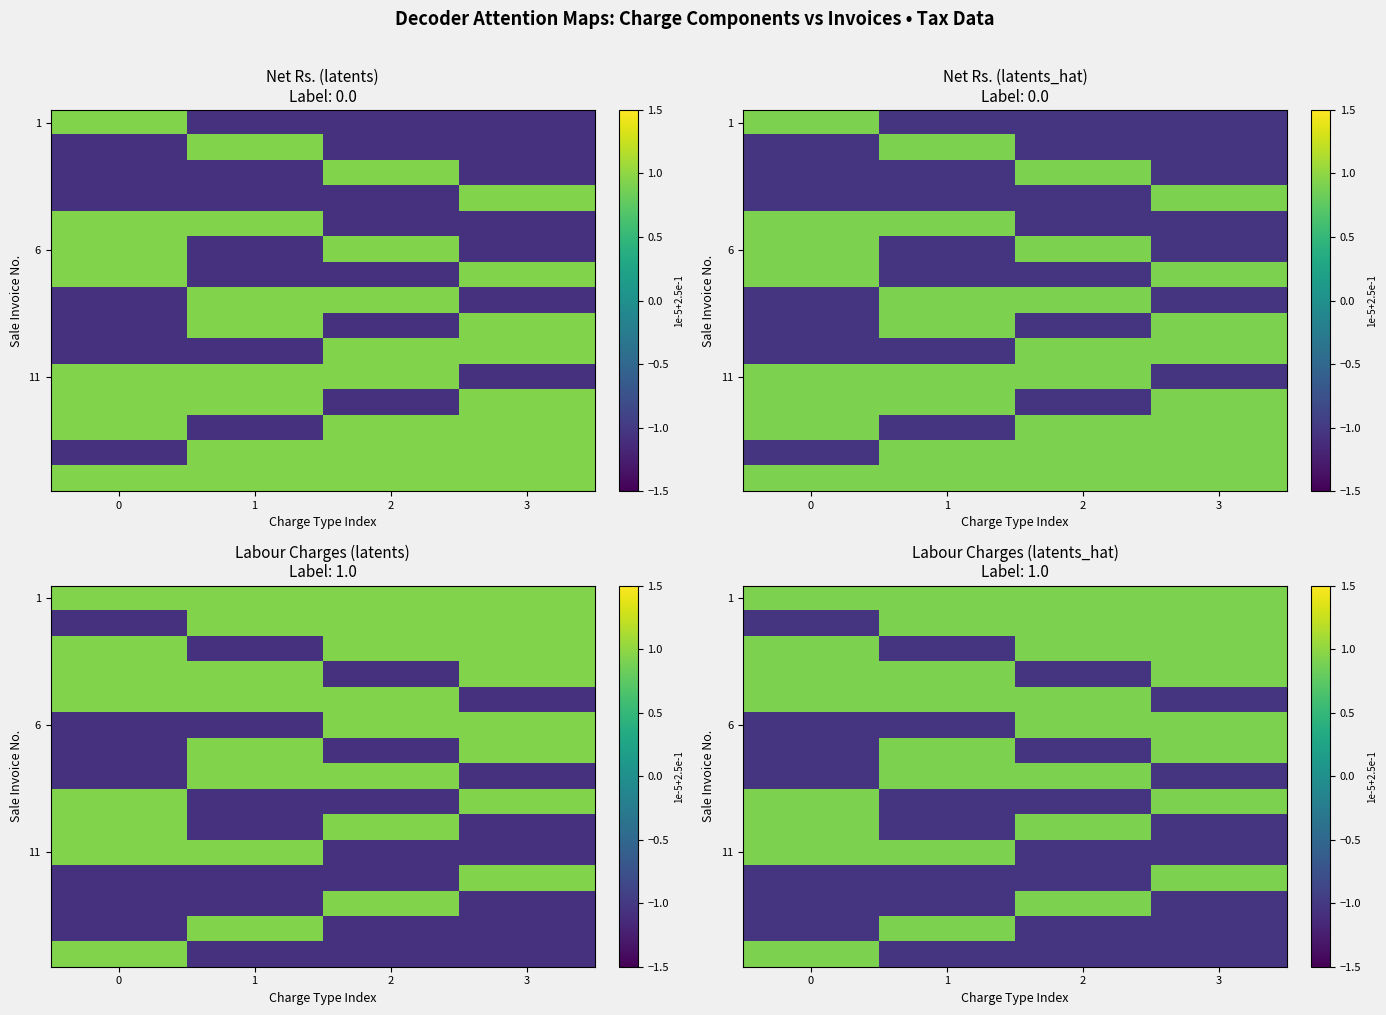

At how many categories does at least one series exceed 0?

4